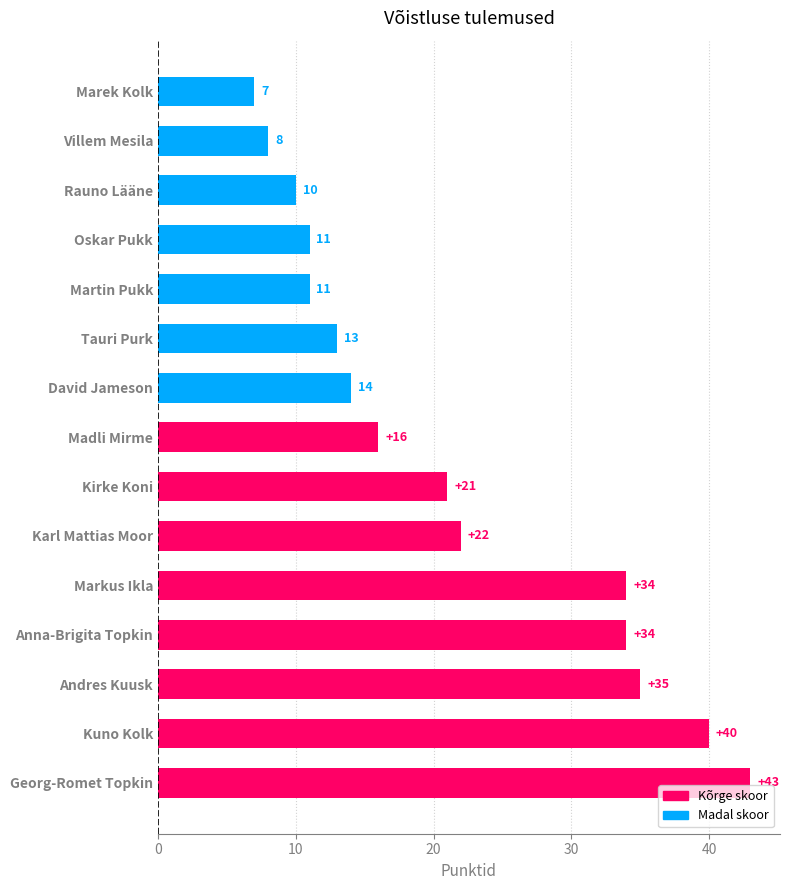

The value at Kirke Koni is 10. True or false?

False